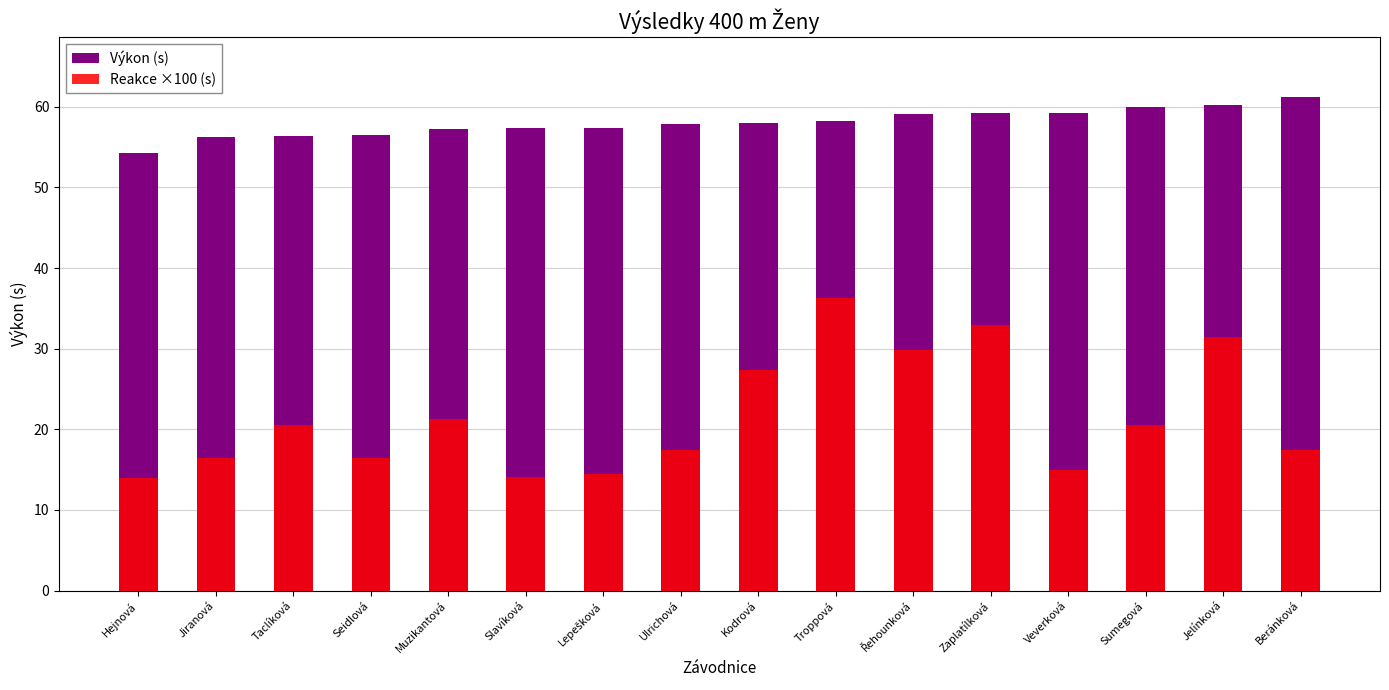

Reading left to right, extract all data points from this chart.

Výkon (s): Hejnová=54.3	Jiranová=56.2	Taclíková=56.4	Seidlová=56.5	Muzikantová=57.3	Slavíková=57.3	Lepešková=57.3	Ulrichová=57.8	Kodrová=58.0	Troppová=58.2	Řehounková=59.1	Zaplatílková=59.3	Veverková=59.3	Sumegová=60.0	Jelínková=60.2	Beránková=61.3
Reakce ×100 (s): Hejnová=14.0	Jiranová=16.4	Taclíková=20.5	Seidlová=16.4	Muzikantová=21.3	Slavíková=14.1	Lepešková=14.5	Ulrichová=17.4	Kodrová=27.4	Troppová=36.3	Řehounková=29.9	Zaplatílková=33.0	Veverková=15.0	Sumegová=20.6	Jelínková=31.4	Beránková=17.4